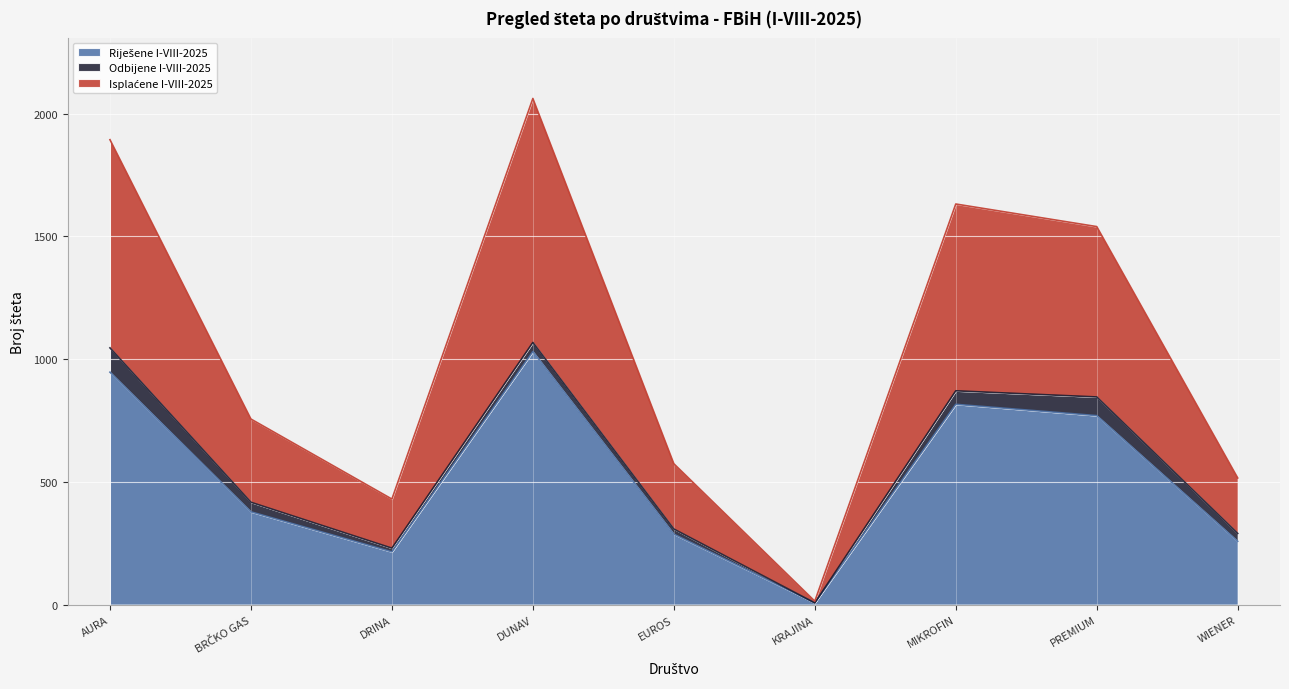

True or false: Isplaćene I-VIII-2025 and Riješene I-VIII-2025 intersect in this chart.

False